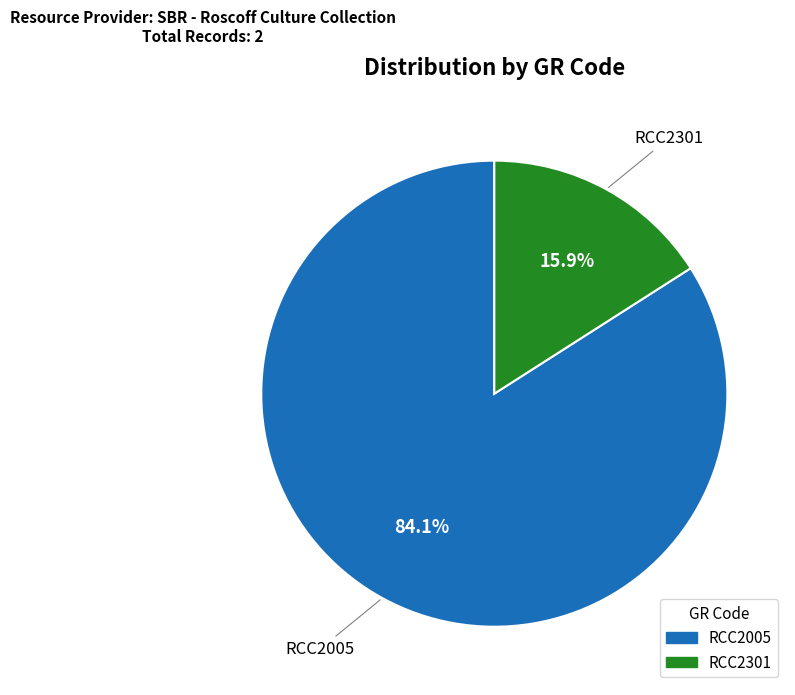

Combined, what portion of the pie is RCC2301 and RCC2005?

100.0%